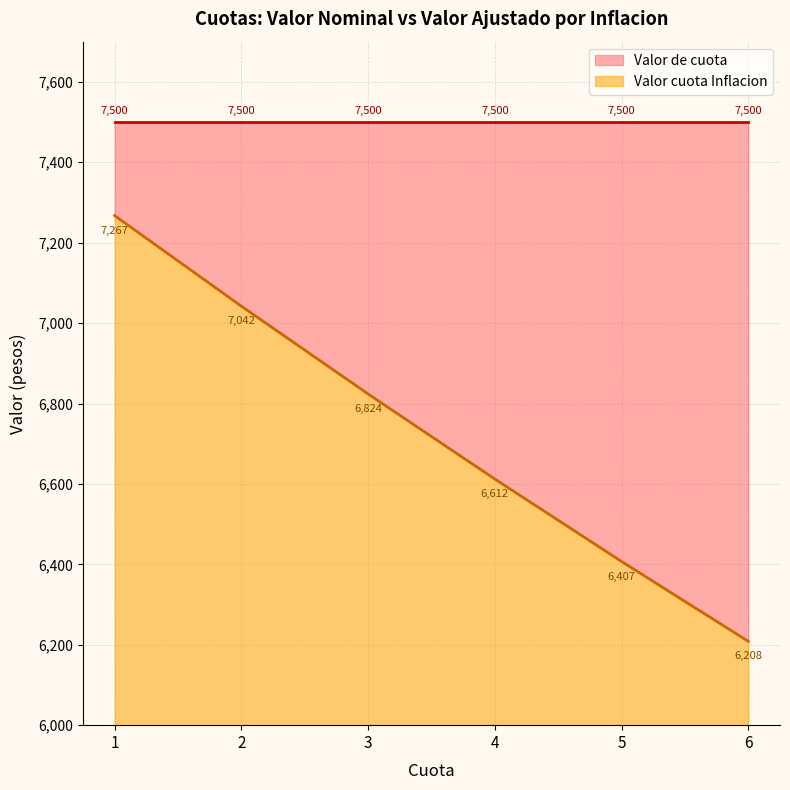

Reading left to right, transcribe all the data shown in this chart.

7267.4	7042.1	6823.7	6612.1	6407.1	6208.4